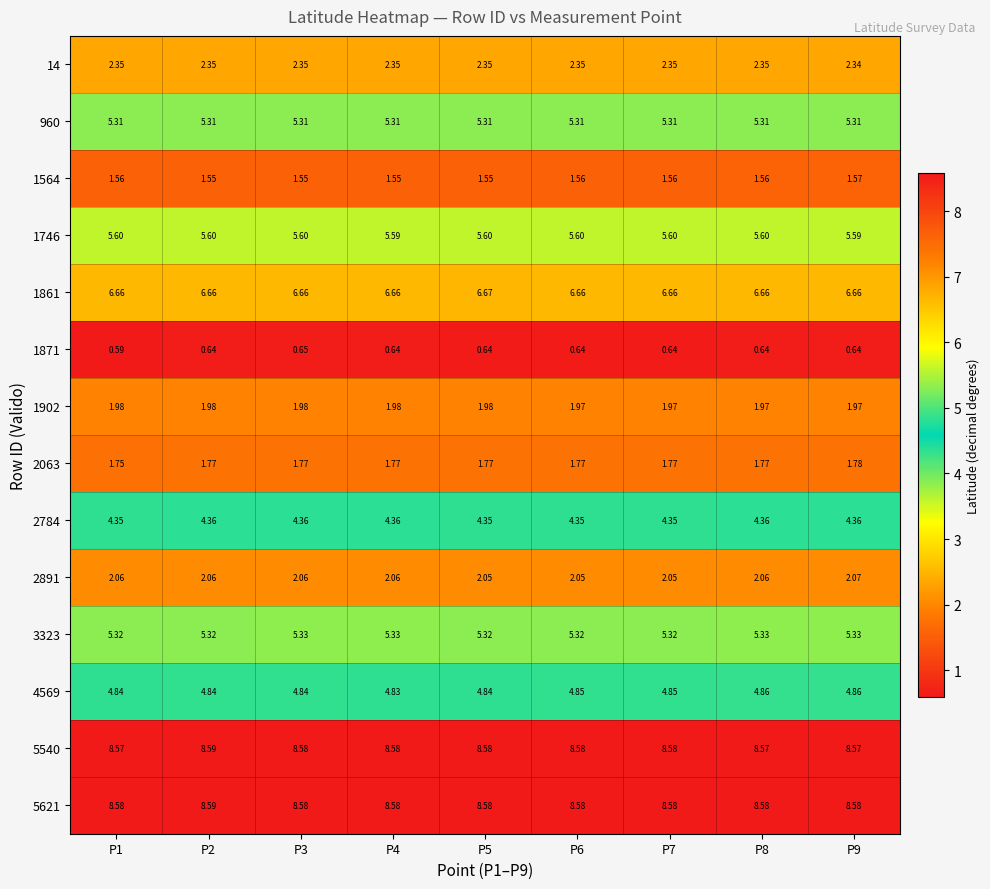

Is the value of 2063 at P7 greater than the value of 3323 at P4?

No